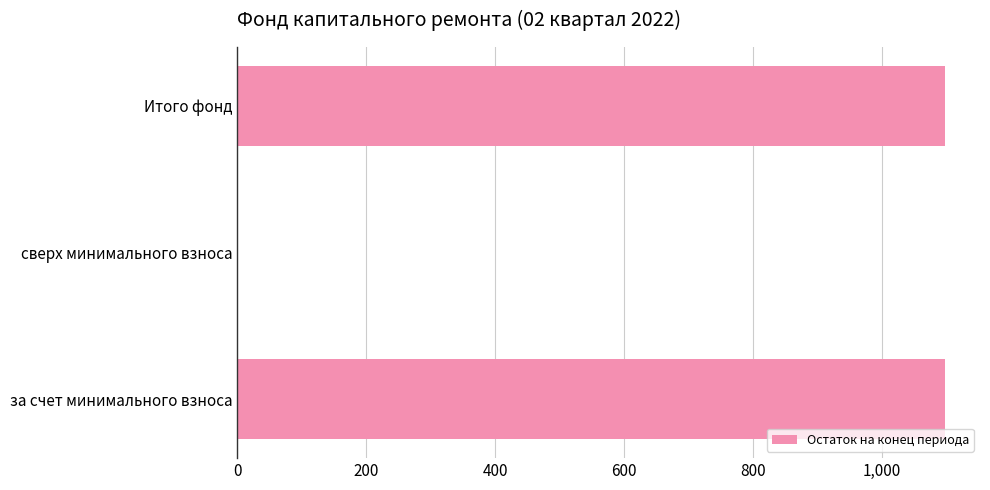

Reading bottom to top, list all the values displayed in this chart.

за счет минимального взноса=1097.0	сверх минимального взноса=0.0	Итого фонд=1097.0